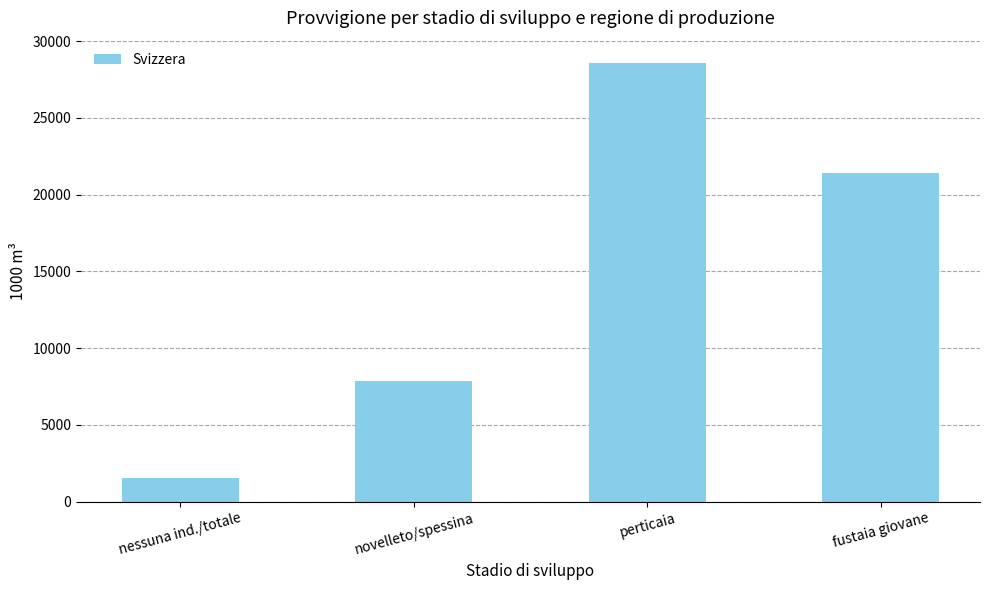

What is the sum of all values?

59406